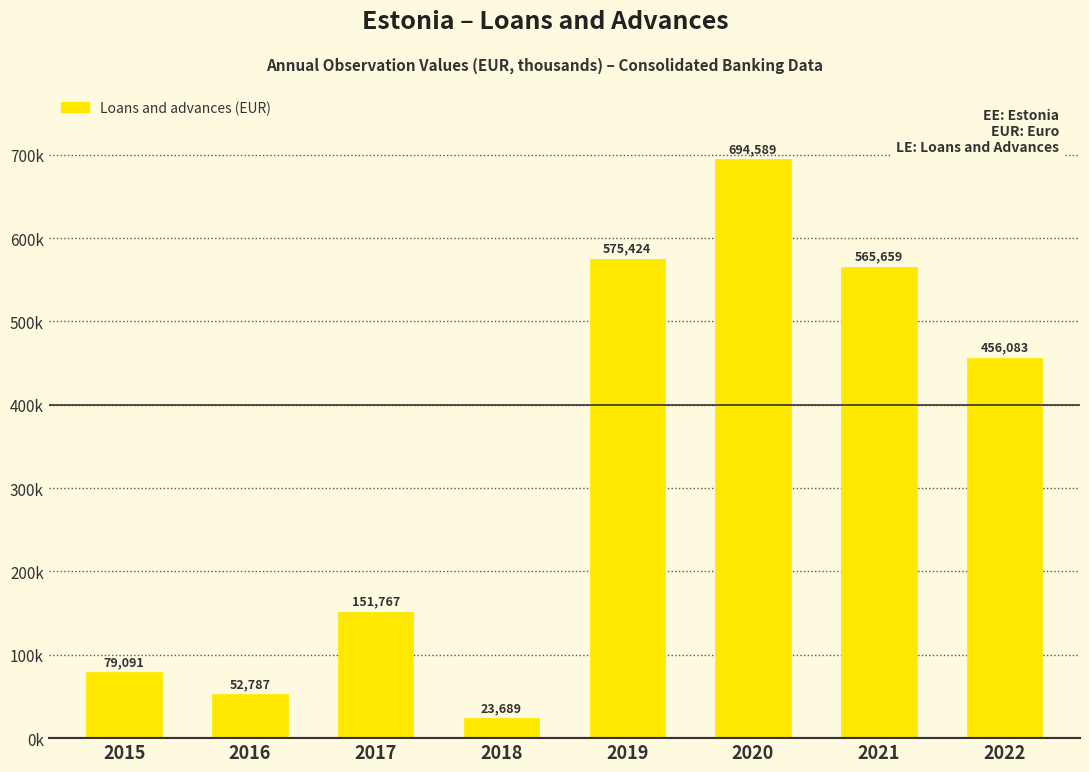

Count the number of data series in this chart.

1